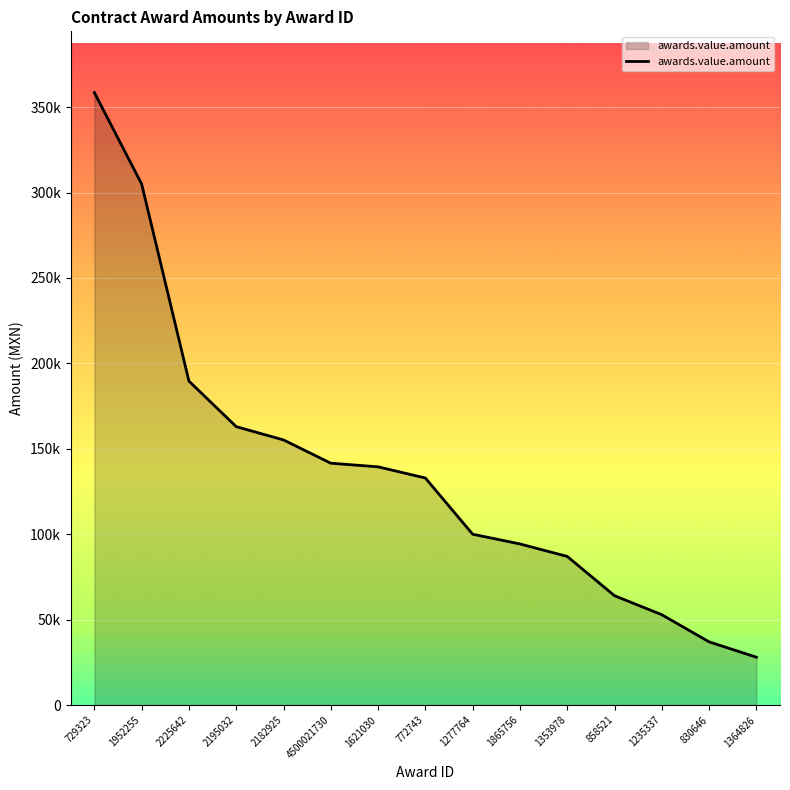

Reading left to right, list all the values displayed in this chart.

358550.0	305015.6	189645.5	162966.9	155200.0	141575.0	139450.0	132908.5	100000.0	94300.0	87000.0	64000.0	52878.0	36980.0	28000.0